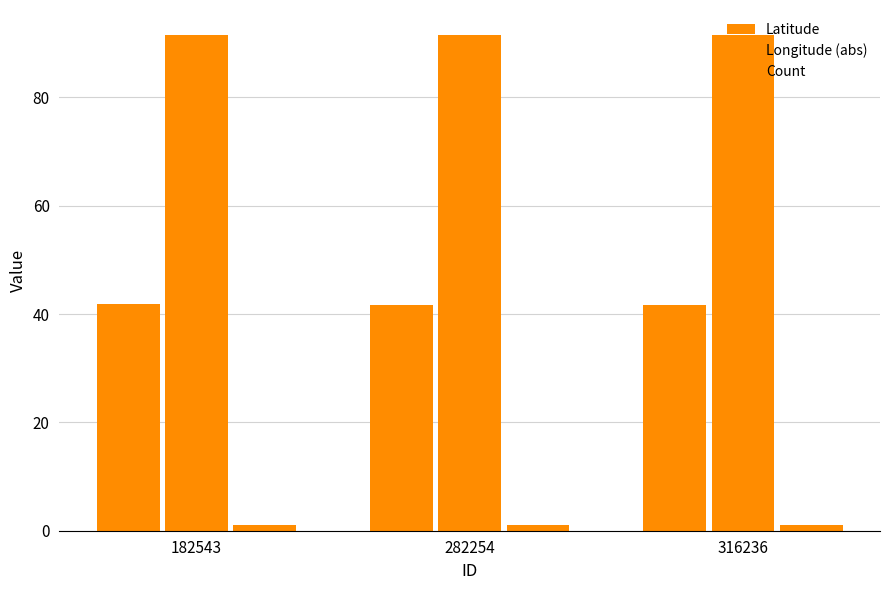

Rank the series by their average value, from highest to lowest.

Longitude (abs), Latitude, Count